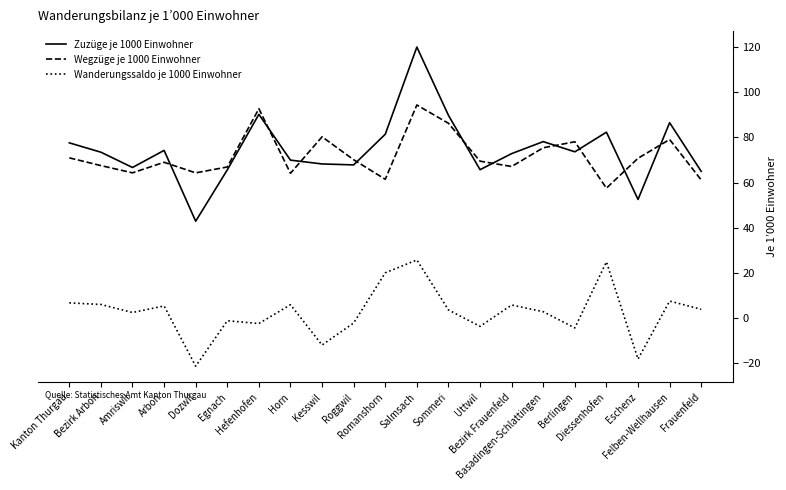

What is the total value across all series at Salmsach?

240.1